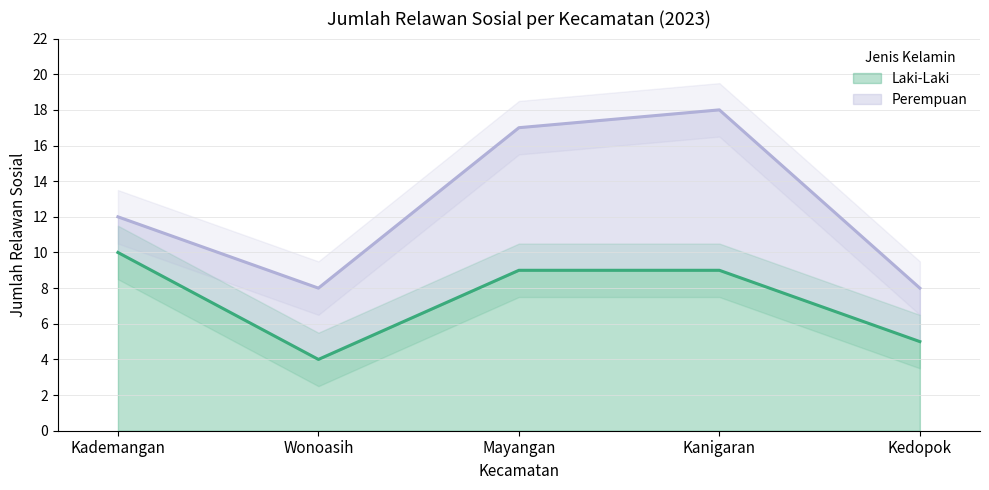

What value does the data have at Kedopok?

5